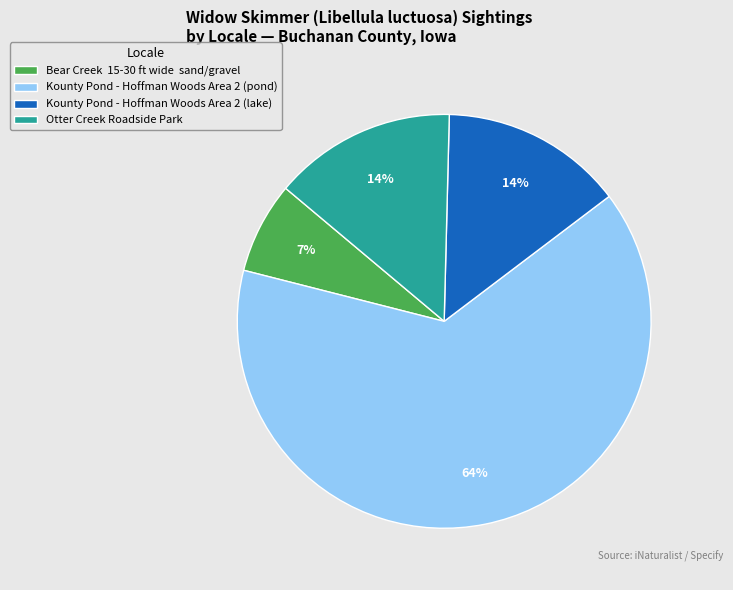

What is the smallest slice in the pie chart?

Bear Creek 15-30 ft wide sand/gravel